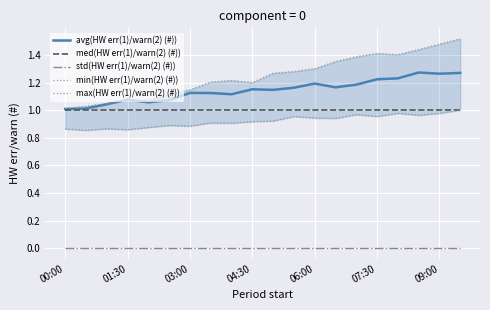

Which category has the lowest value in the med(HW err(1)/warn(2) (#)) series?

00:00